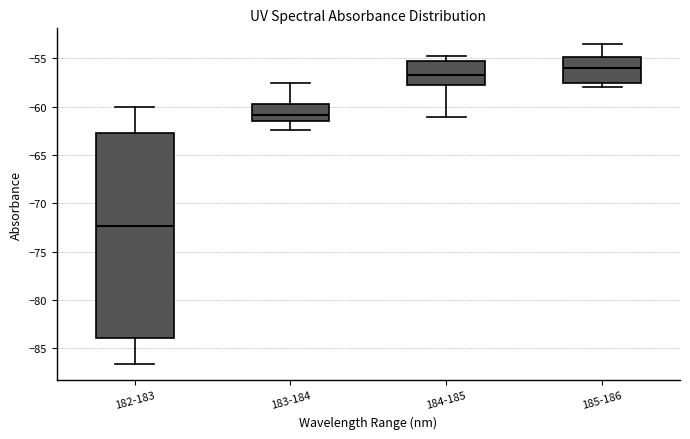

Comparing the boxes themselves (not the whiskers), which one is the tallest?

182-183